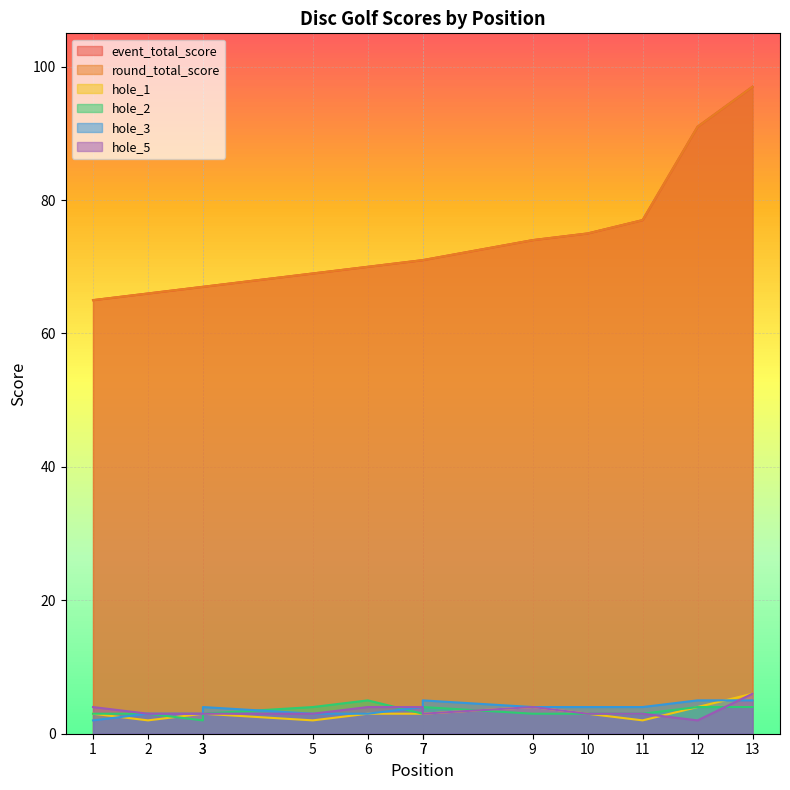

How many data points in hole_1 are less than 3?

3